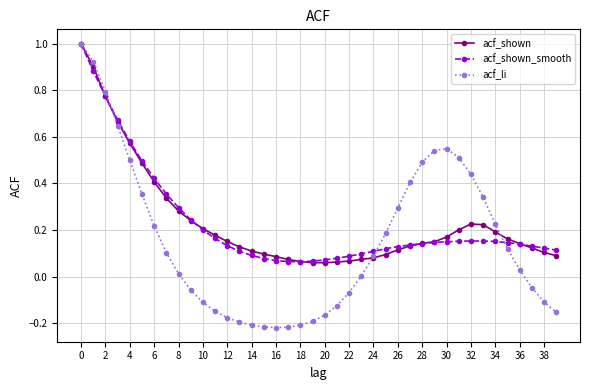

How many intersections are there between acf_shown_smooth and acf_li?

3